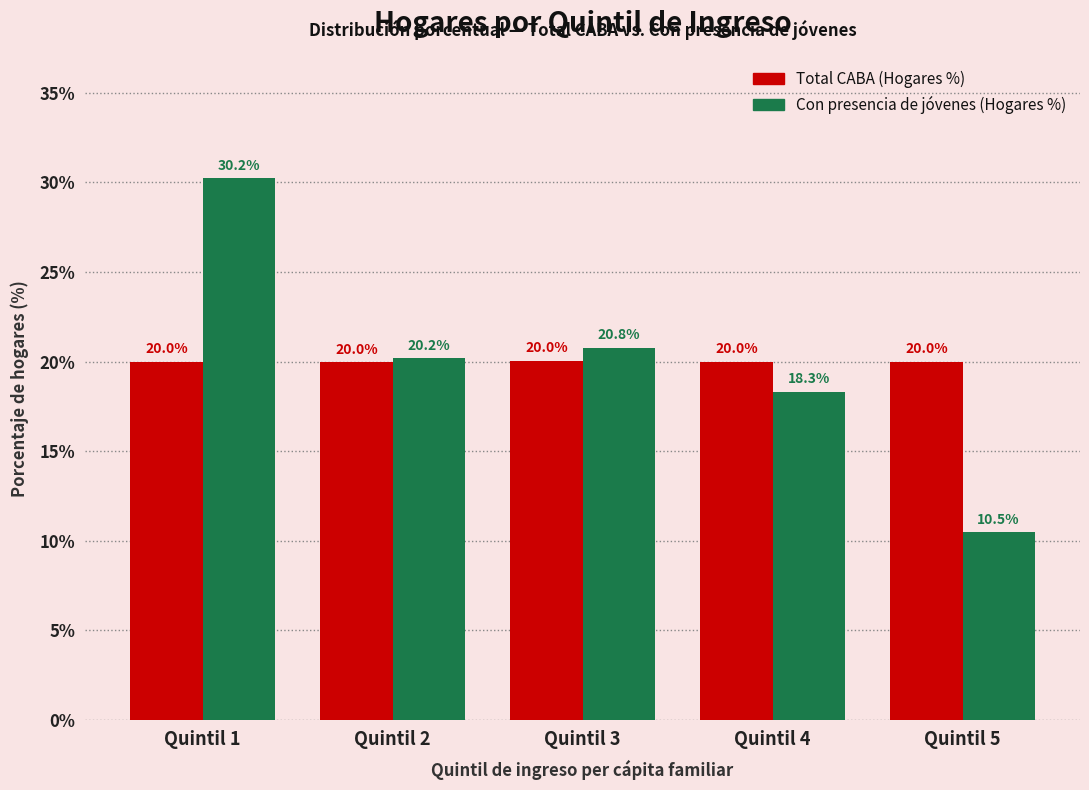

Reading right to left, transcribe all the data shown in this chart.

Total CABA (Hogares %): Quintil 5=20.0	Quintil 4=20.0	Quintil 3=20.0	Quintil 2=20.0	Quintil 1=20.0
Con presencia de jóvenes (Hogares %): Quintil 5=10.5	Quintil 4=18.3	Quintil 3=20.8	Quintil 2=20.2	Quintil 1=30.2